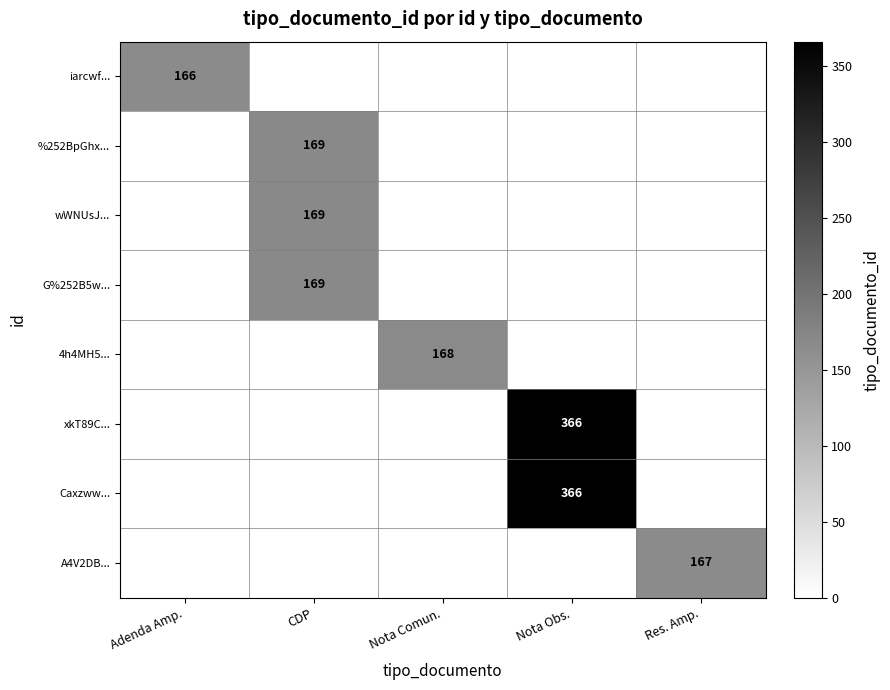

Is it true that A4V2DB... equals 167 at Res. Amp.?

True